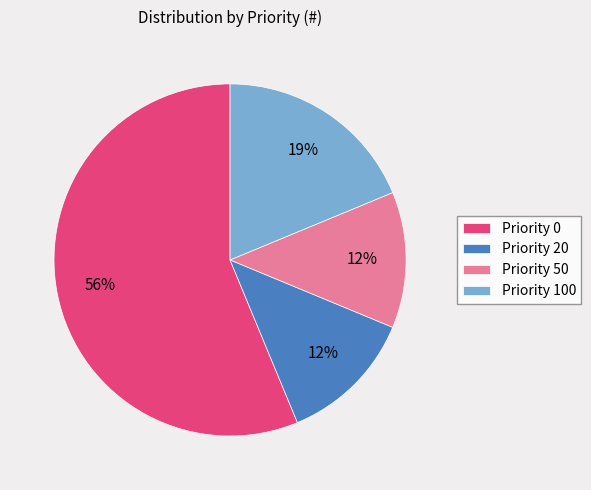

Do Priority 50 and Priority 100 together represent more than half of the pie?

No